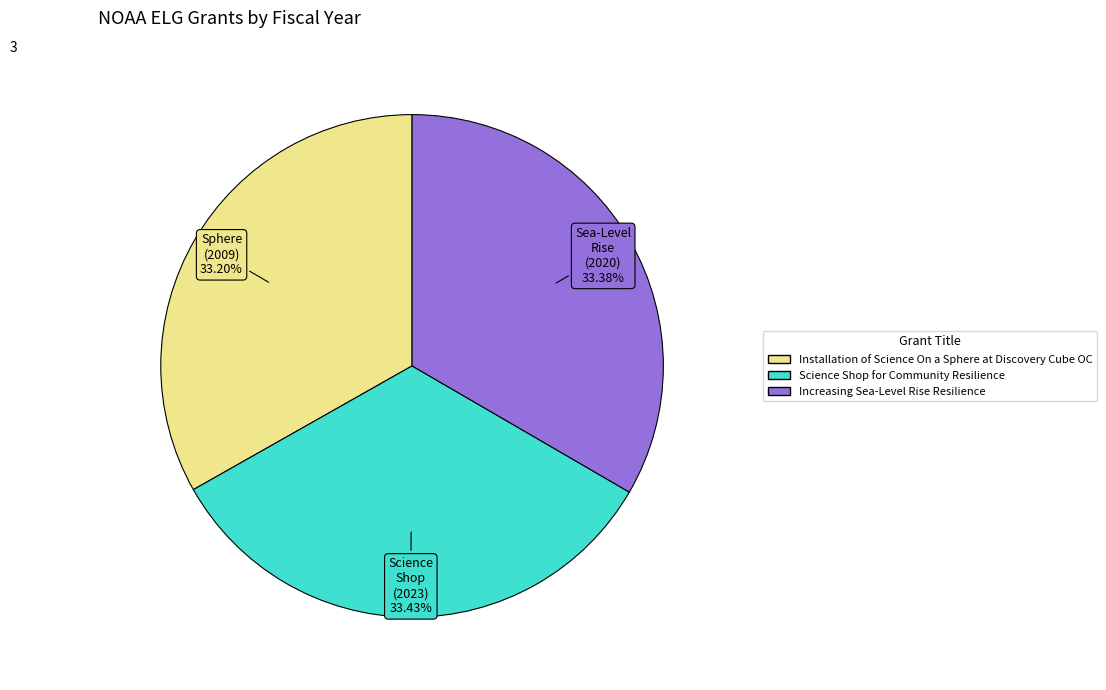

Is the sum of Increasing Sea-Level Rise Resilience and Installation of Science On a Sphere at Discovery Cube OC greater than half?

Yes